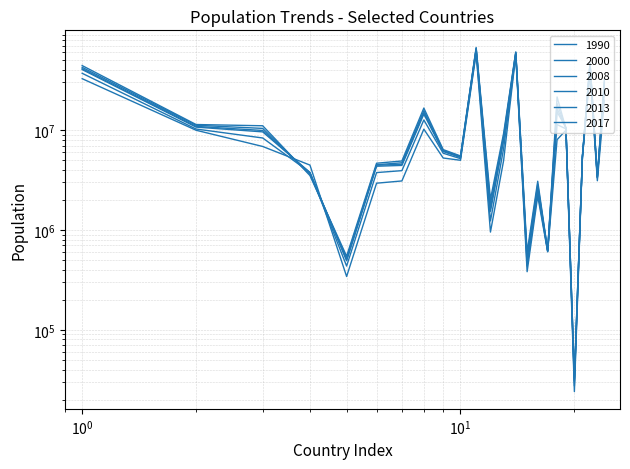

How many intersections are there between 1990 and 2013?

2